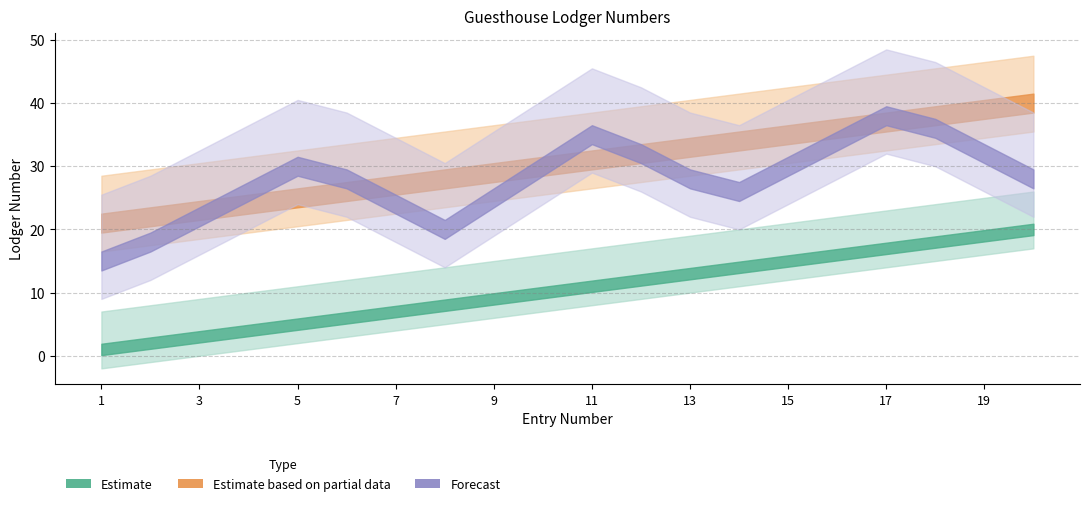

Rank the series at 6 from lowest to highest value.

Estimate, Estimate based on partial data, Forecast